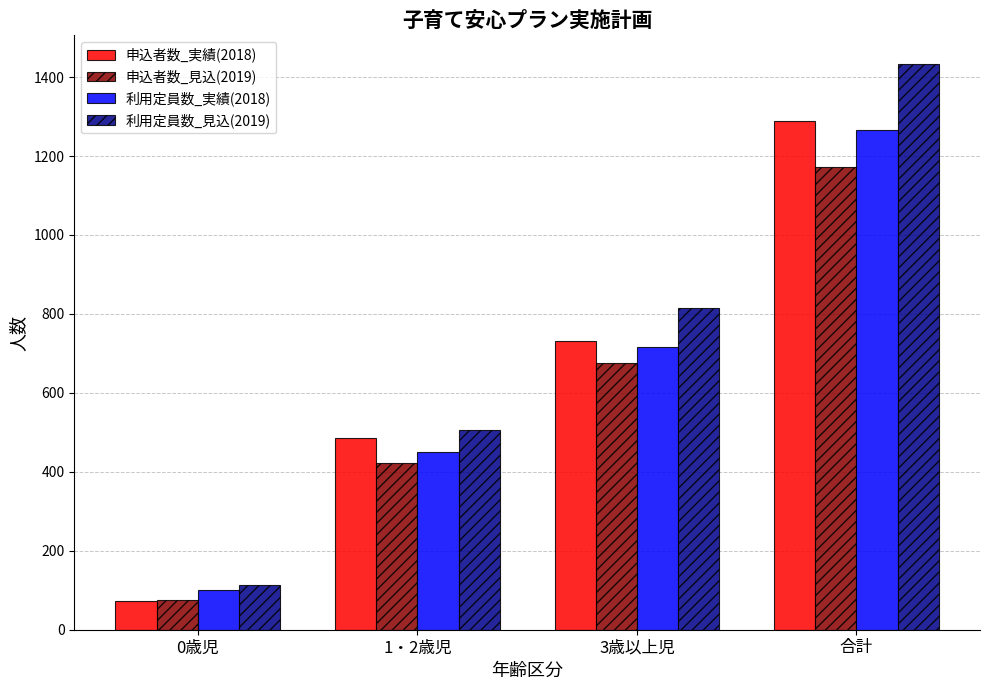

Reading left to right, what are all the values shown in this chart?

申込者数_実績(2018): 0歳児=72	1・2歳児=485	3歳以上児=731	合計=1288
申込者数_見込(2019): 0歳児=75	1・2歳児=422	3歳以上児=675	合計=1172
利用定員数_実績(2018): 0歳児=100	1・2歳児=449	3歳以上児=717	合計=1266
利用定員数_見込(2019): 0歳児=114	1・2歳児=506	3歳以上児=814	合計=1434